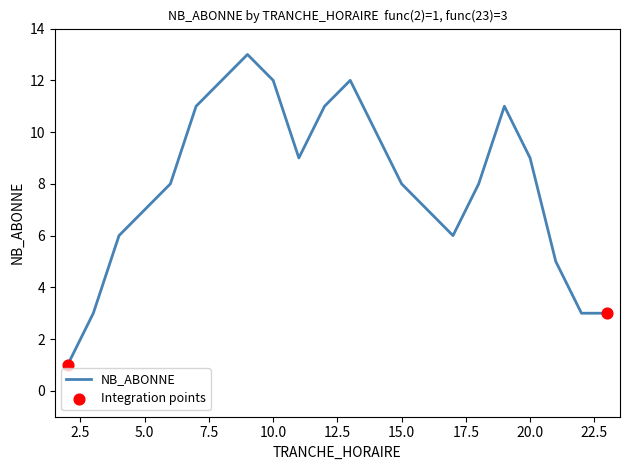

What is the greatest value displayed?

13